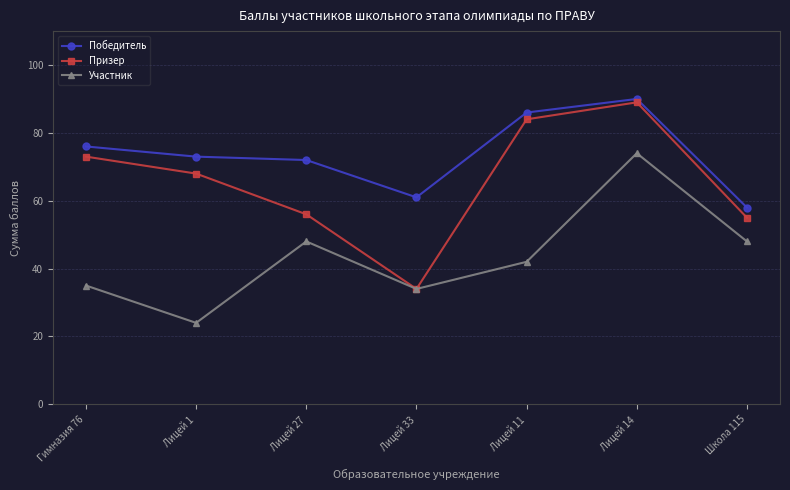

Which series has the largest total across all categories?

Победитель